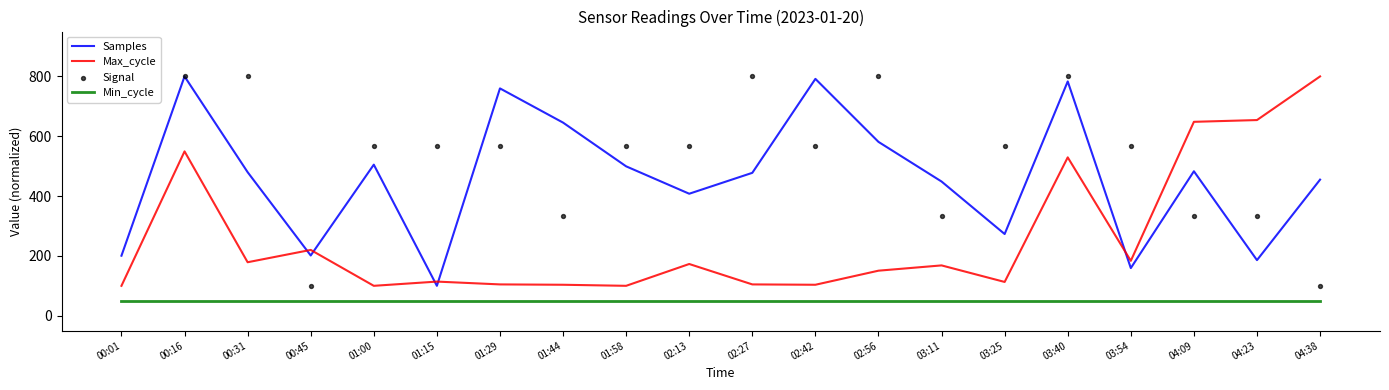

Is the value of Signal at 01:44 greater than the value of Min_cycle at 01:15?

Yes